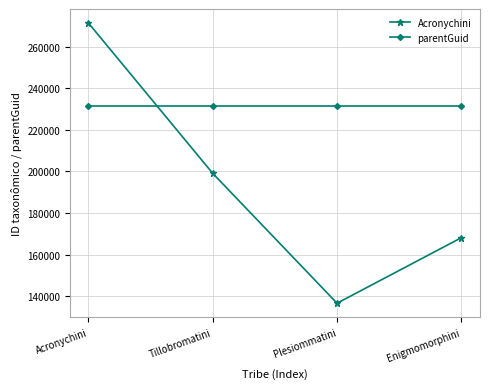

At how many categories does at least one series exceed 191808?

4